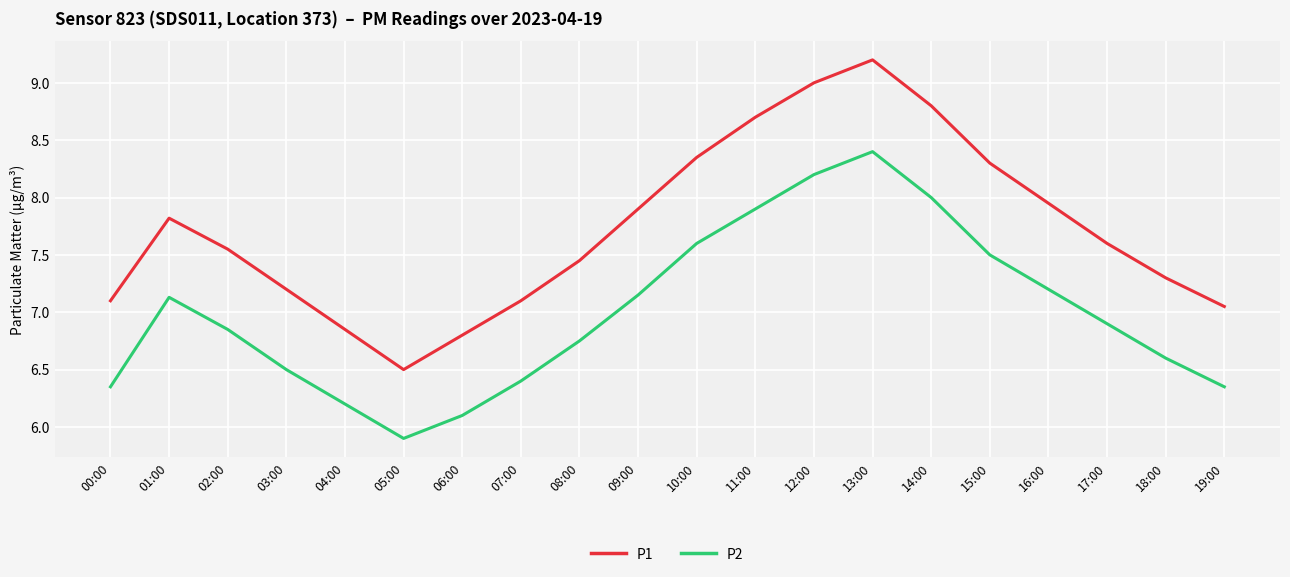

At which label is P1 closest to 7?

19:00